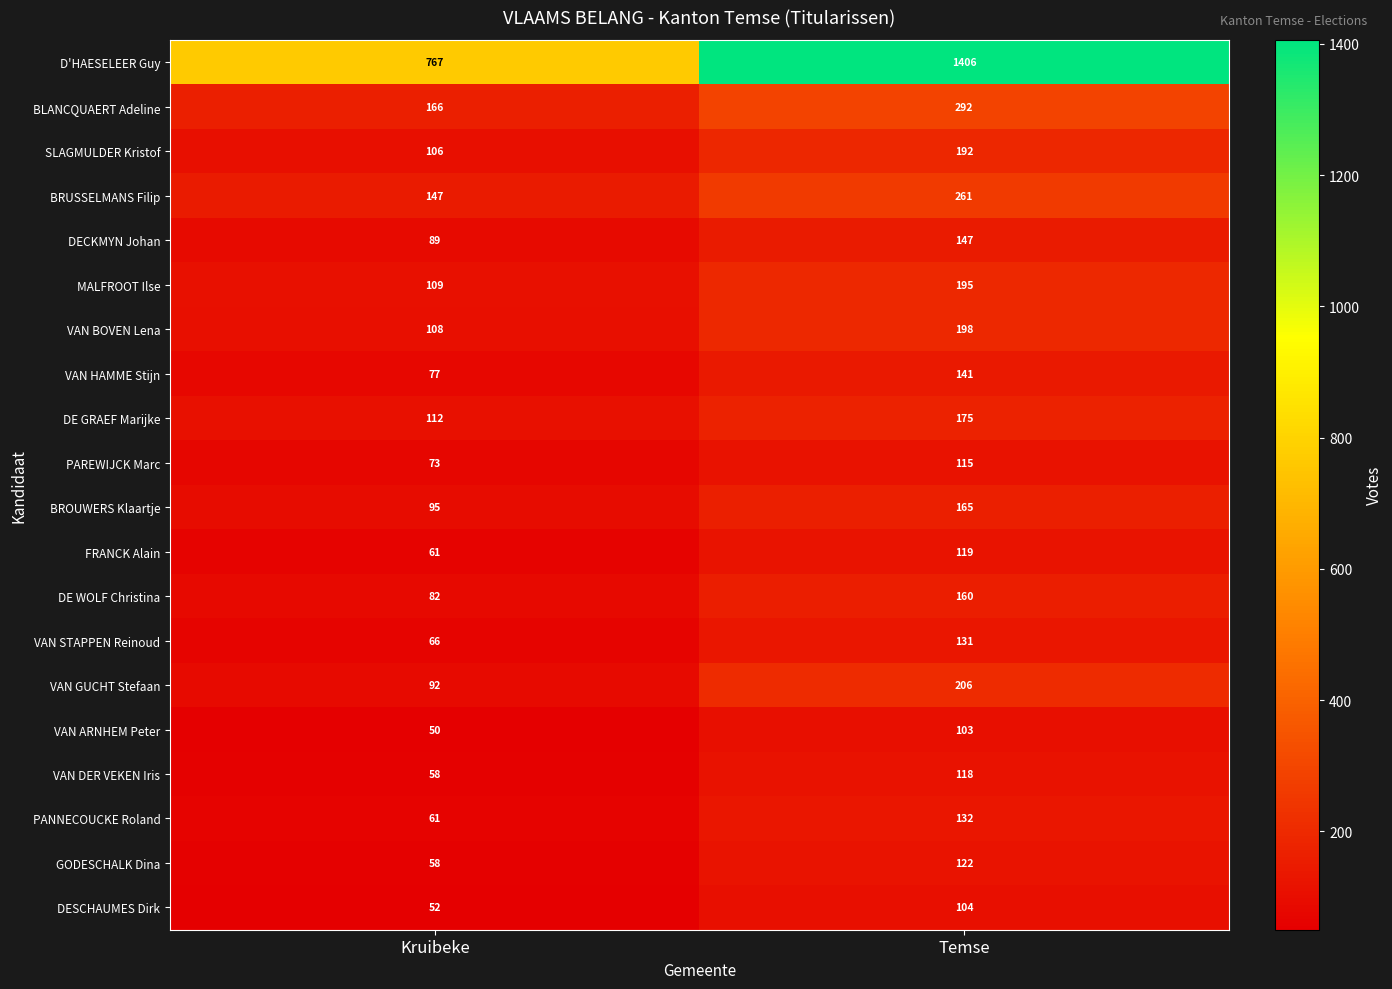

Which category has the lowest value in the DECKMYN Johan series?

Kruibeke